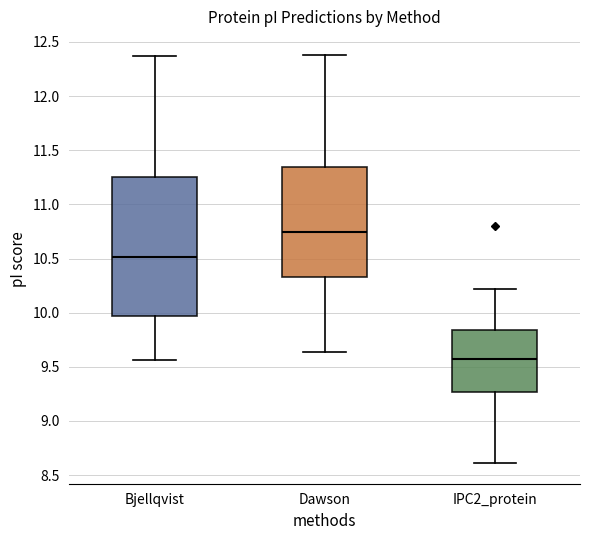

Which box is the tallest, from its lower edge to its upper edge?

Bjellqvist